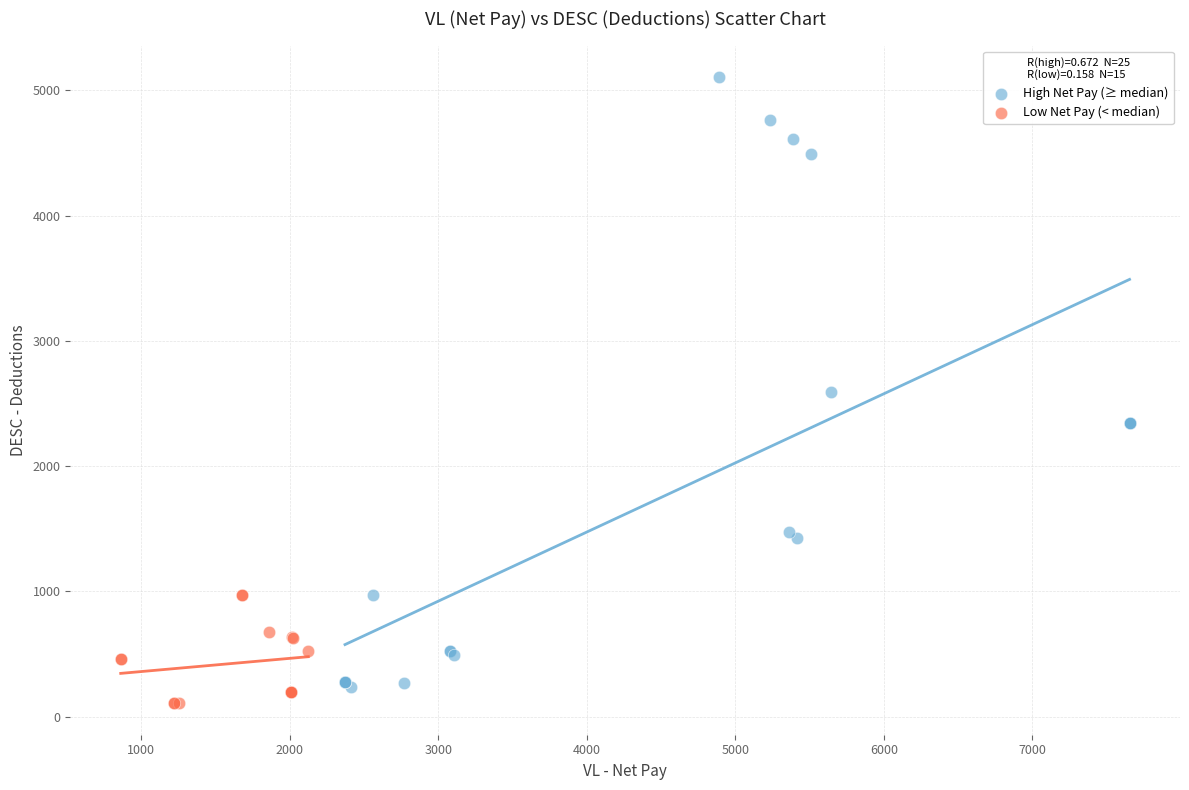

Which series reaches the maximum Y coordinate?

High Net Pay (≥ median)